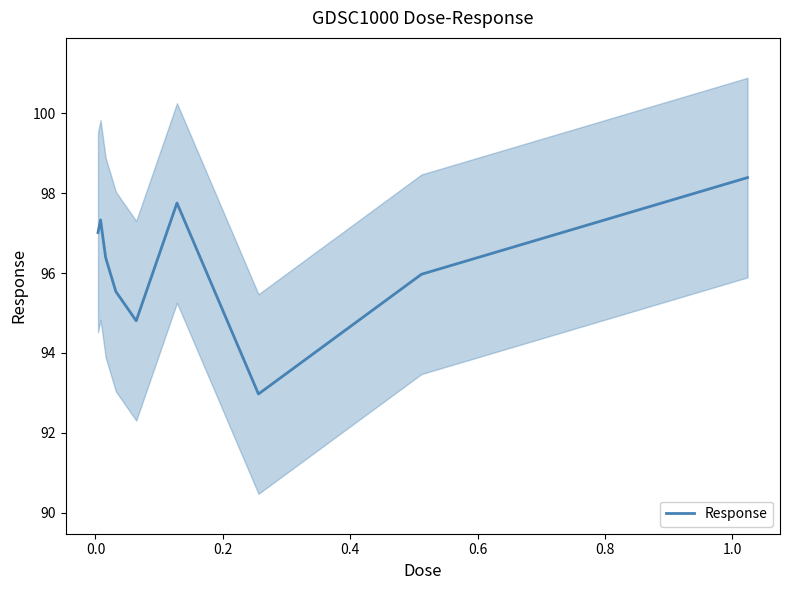

How many lines are shown in the chart?

1